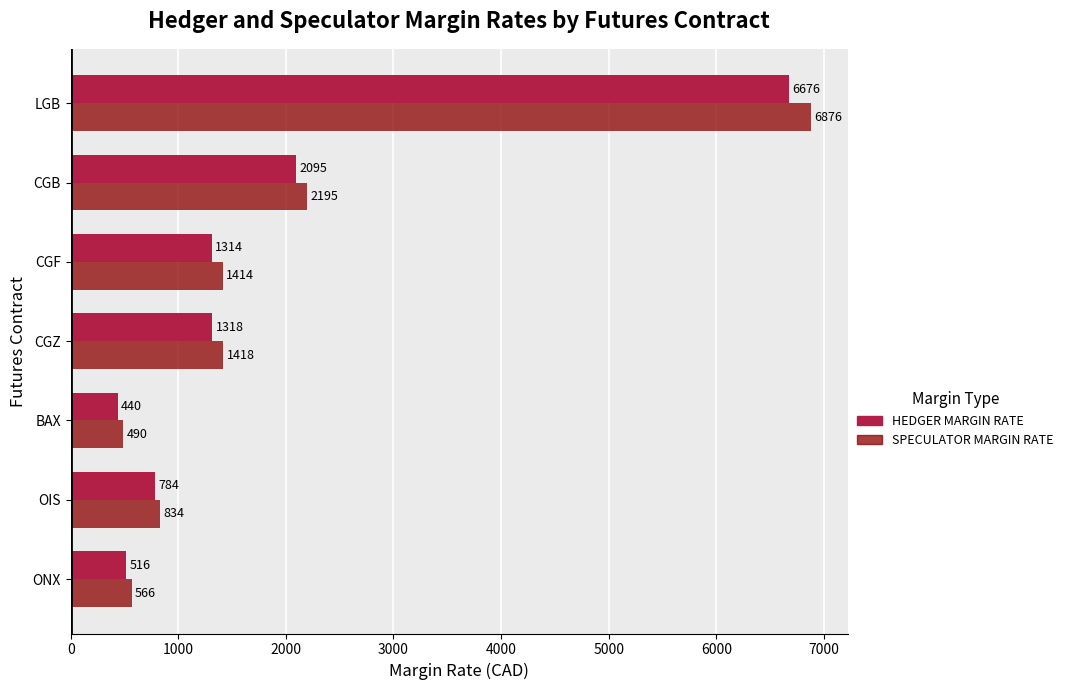

True or false: HEDGER MARGIN RATE has a value of 272 at ONX.

False